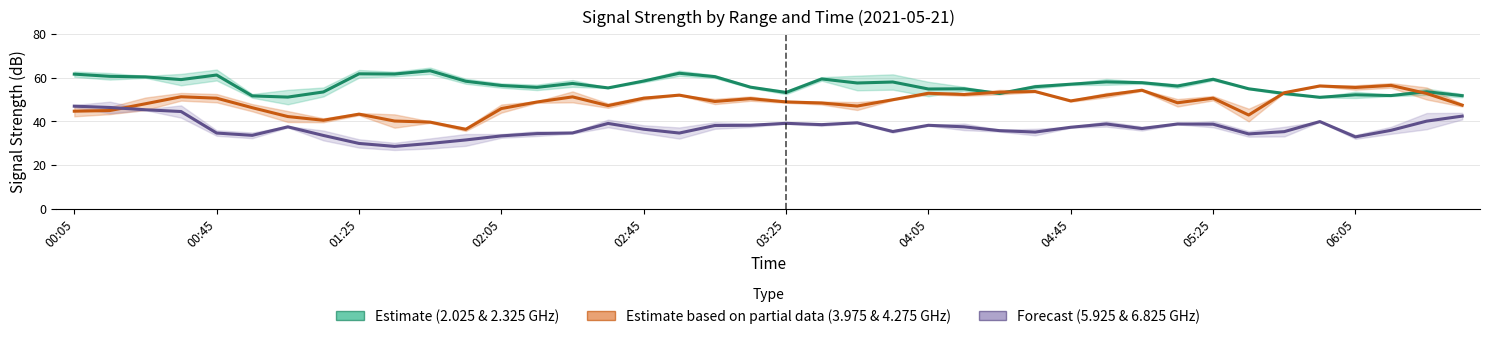

How many interior local peaks does the Forecast (5.925 & 6.825 GHz) series have?

8